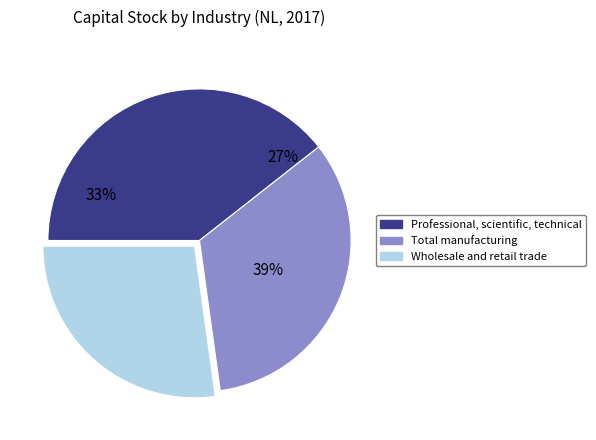

Is there a majority slice in this chart?

No